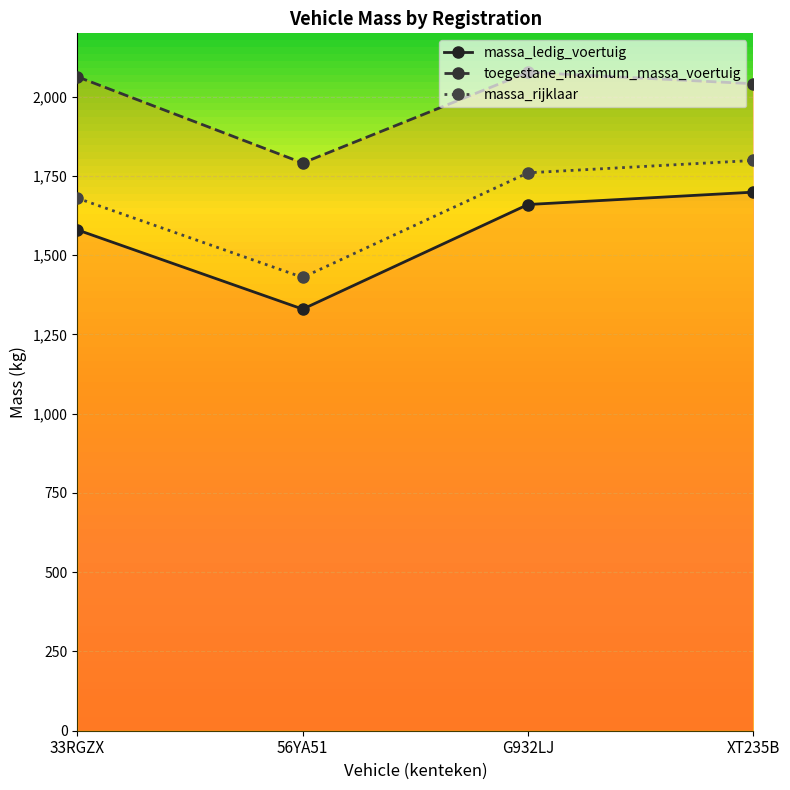

Rank the series by their average value, from highest to lowest.

toegestane_maximum_massa_voertuig, massa_rijklaar, massa_ledig_voertuig